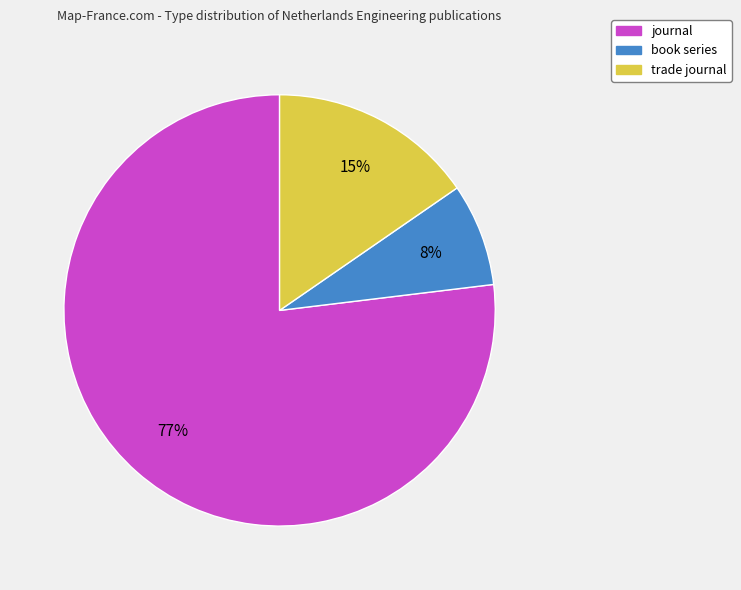

Combined, do book series and trade journal account for over 50%?

No